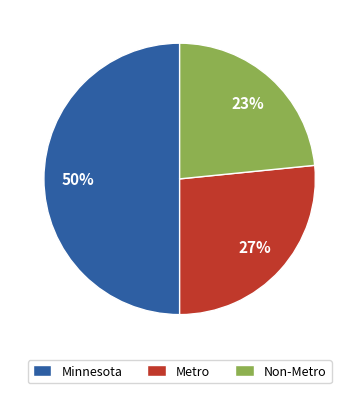

Which slice is the smallest?

Non-Metro